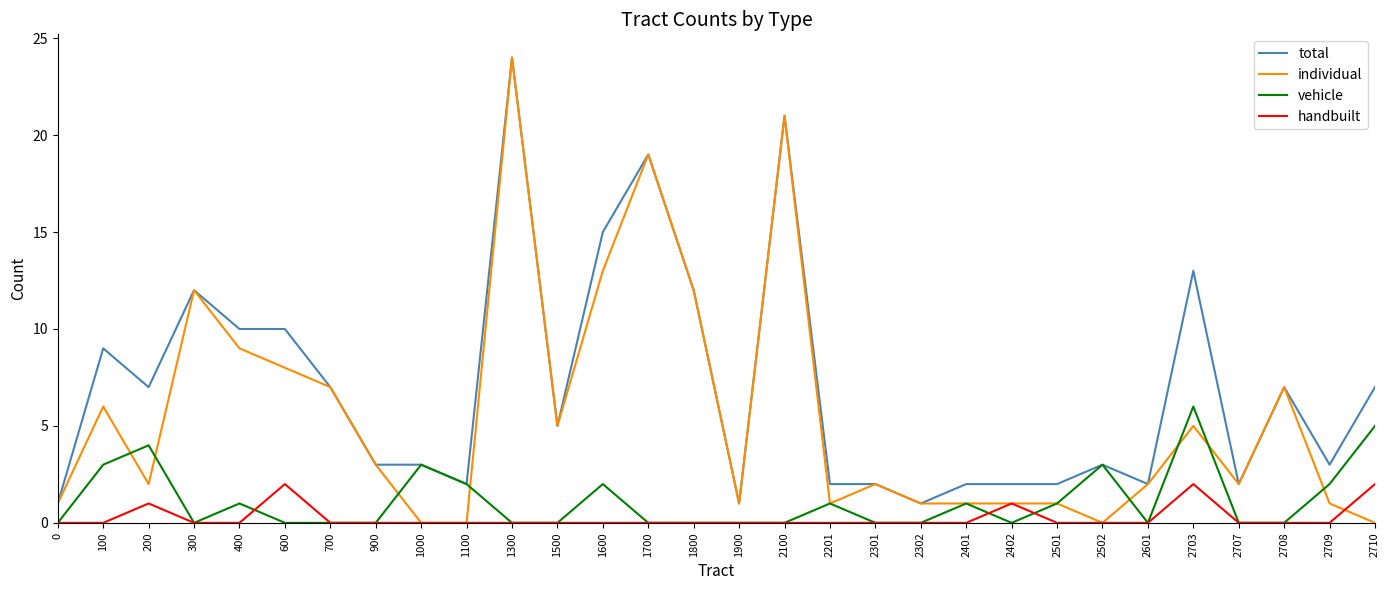

Does the chart have visible grid lines?

No